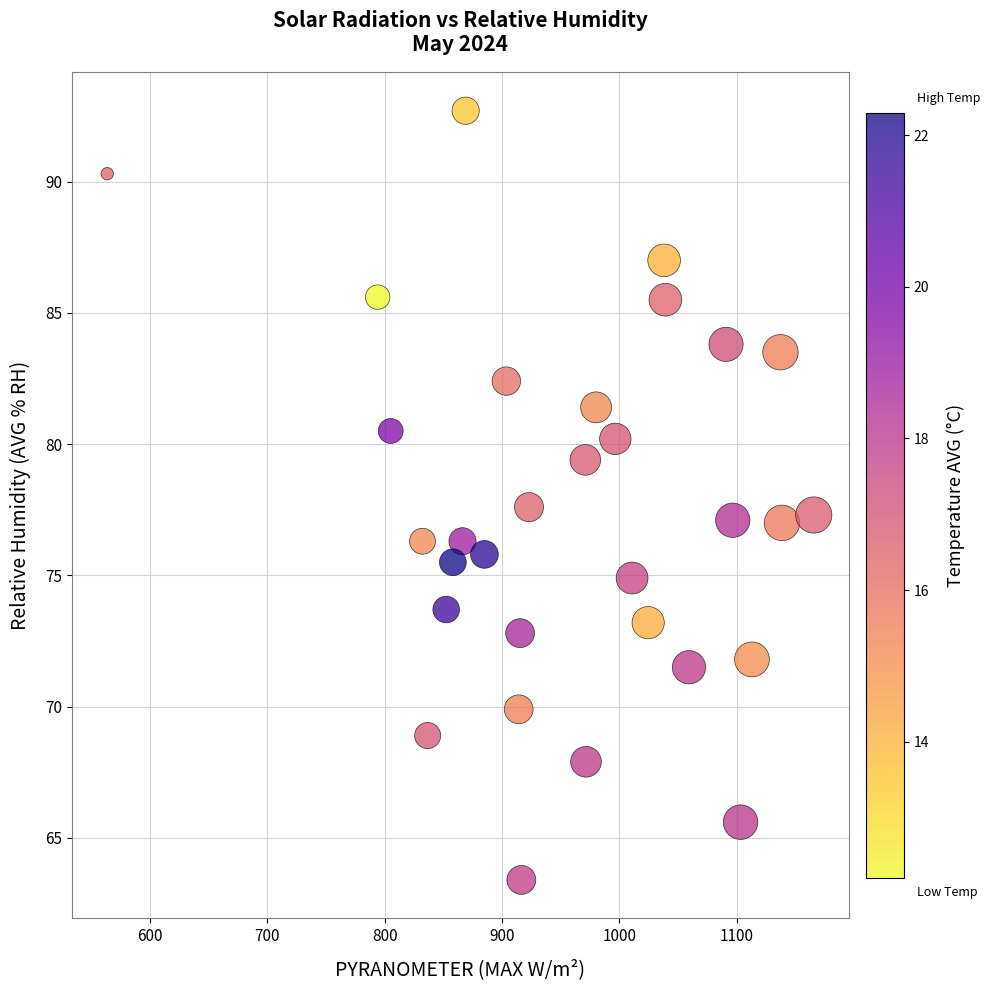

What is the range of Y values (max minus min)?

29.3